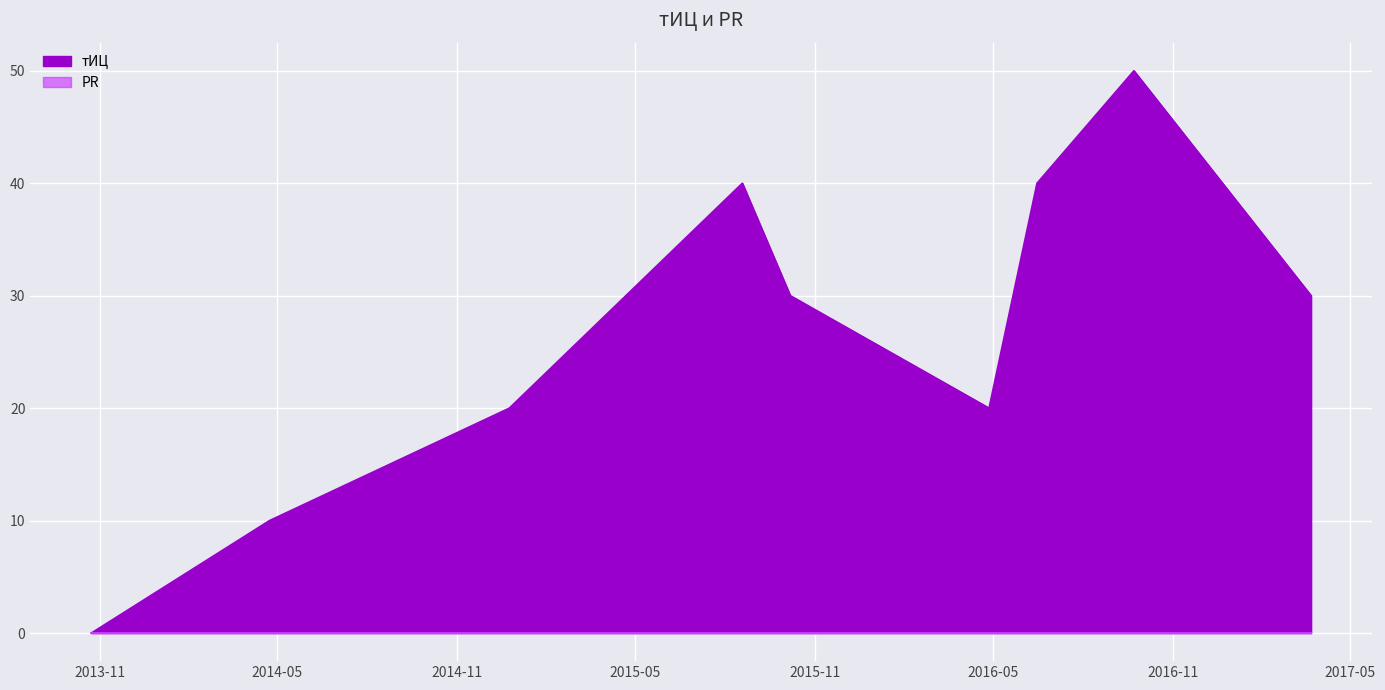

What is the change in value from 2016-06-15 to 2017-03-22?

-10